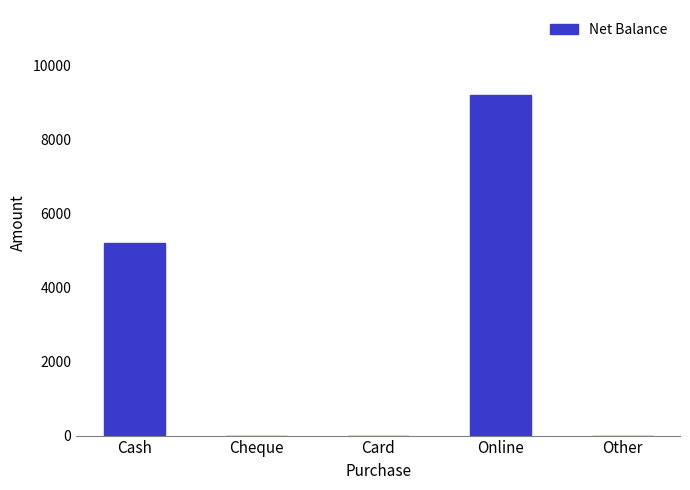

What is the sum of all values?

14400